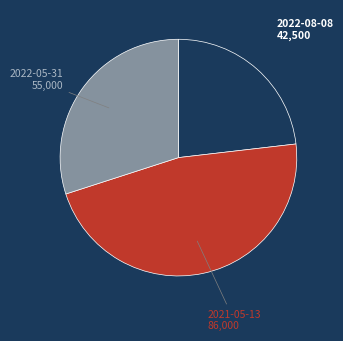

Is there any slice that represents more than half of the pie?

No